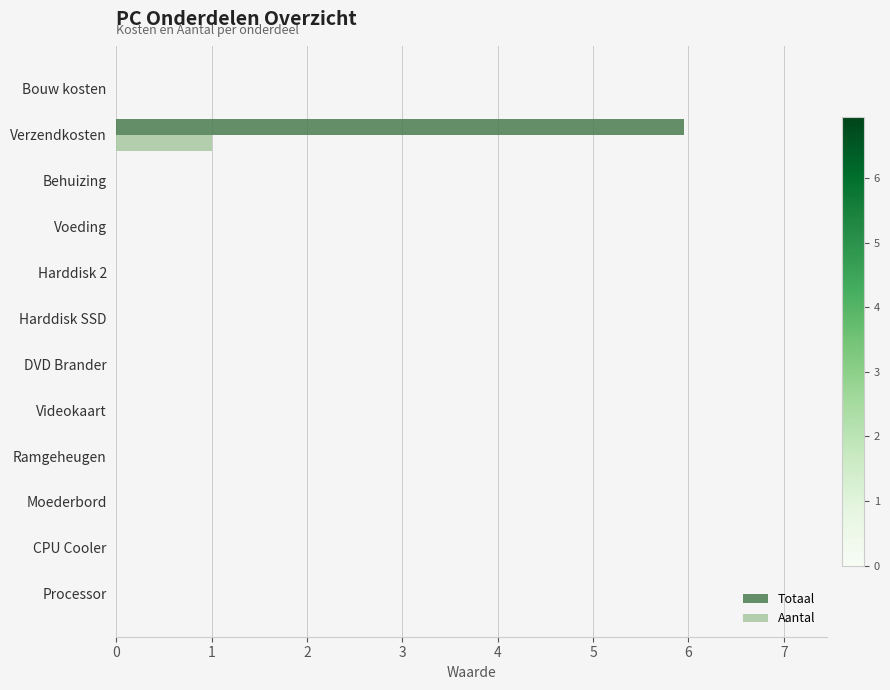

Which category has the highest value in the Totaal series?

Verzendkosten